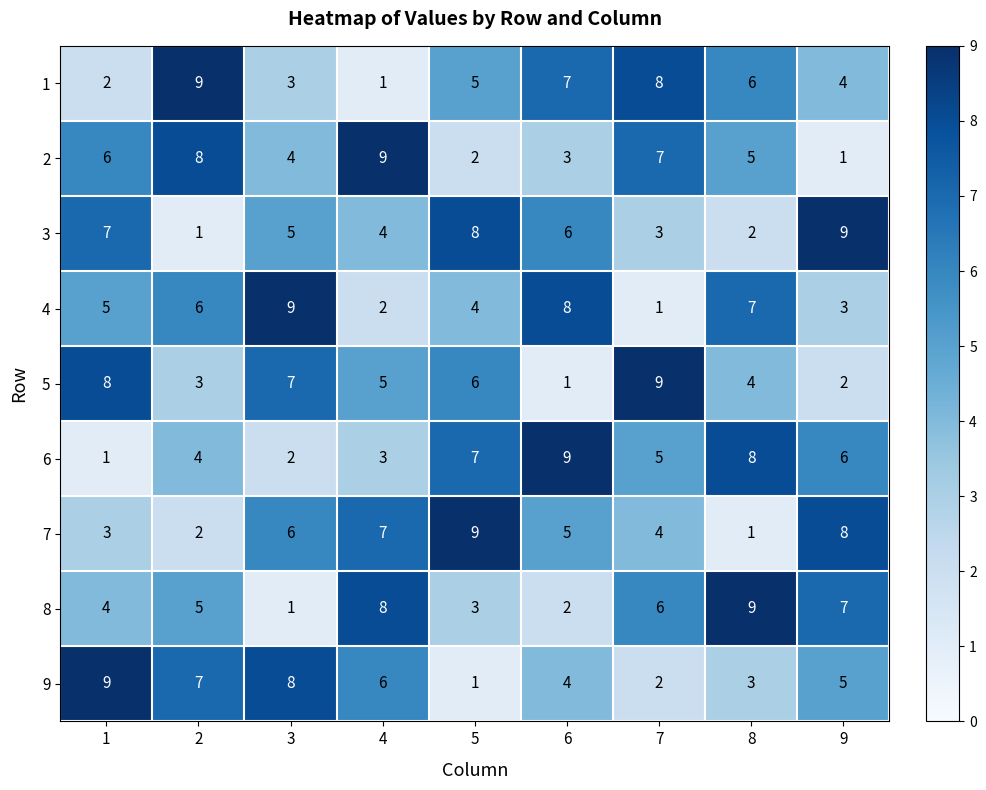

How many distinct data groups are displayed?

9